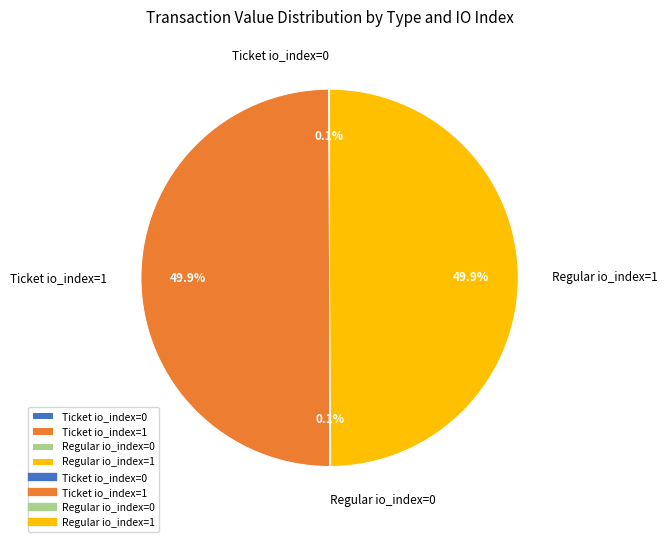

Count the number of slices in the pie.

4